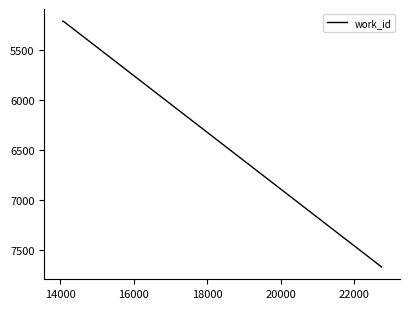

What is the smallest value displayed?

5214